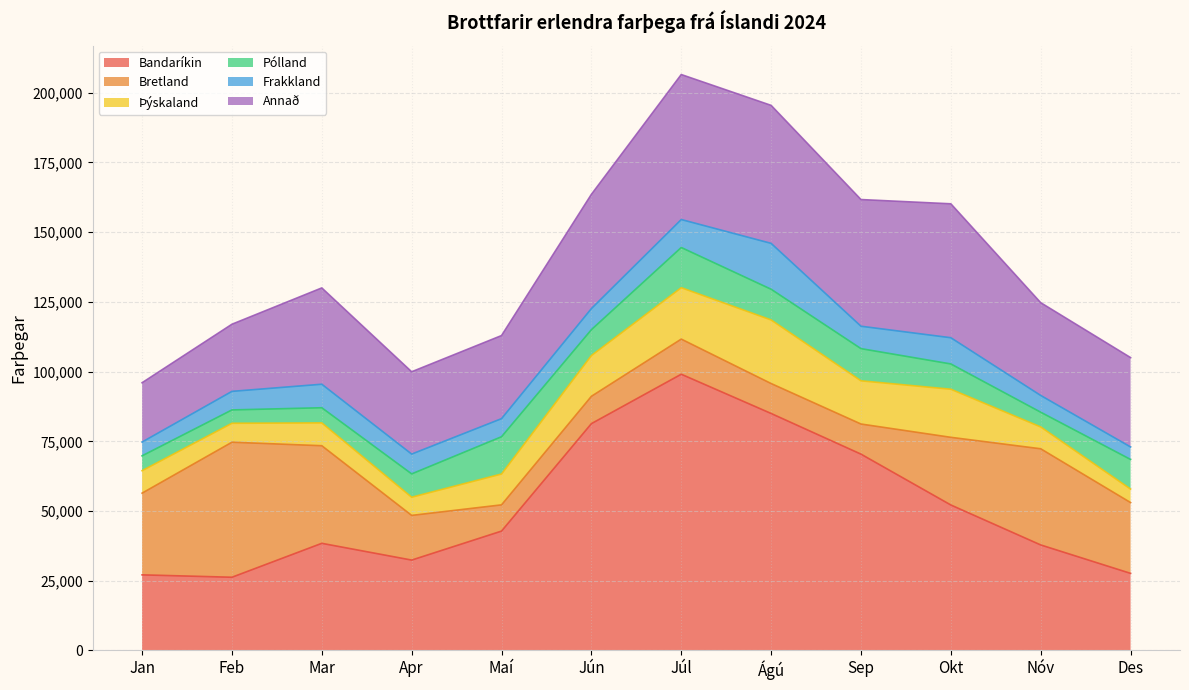

Count the number of data series in this chart.

6